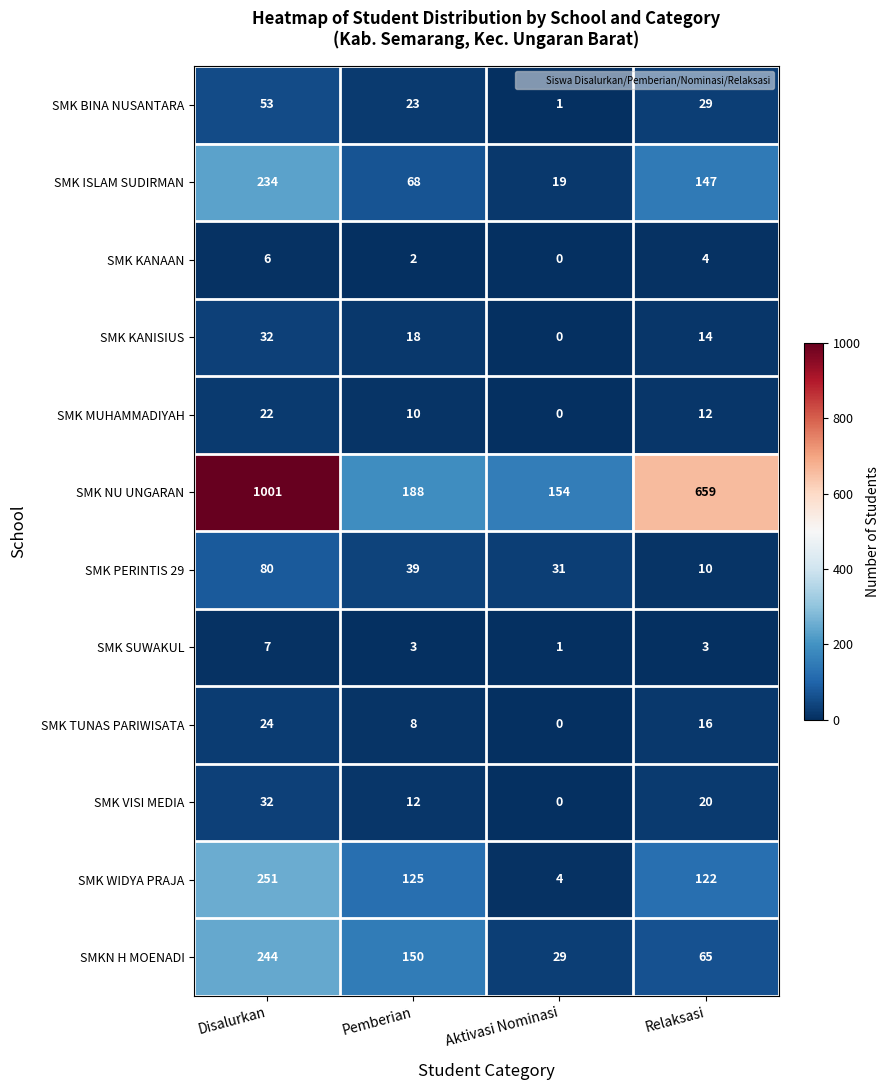

Which series has the largest range (max minus min)?

SMK NU UNGARAN